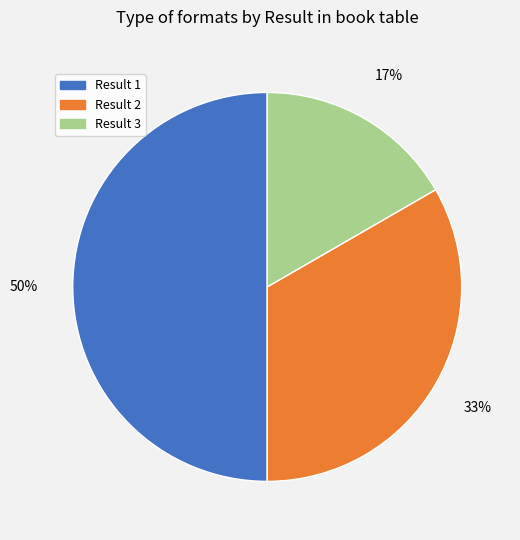

To the nearest percent, what portion does Result 3 represent?

17%